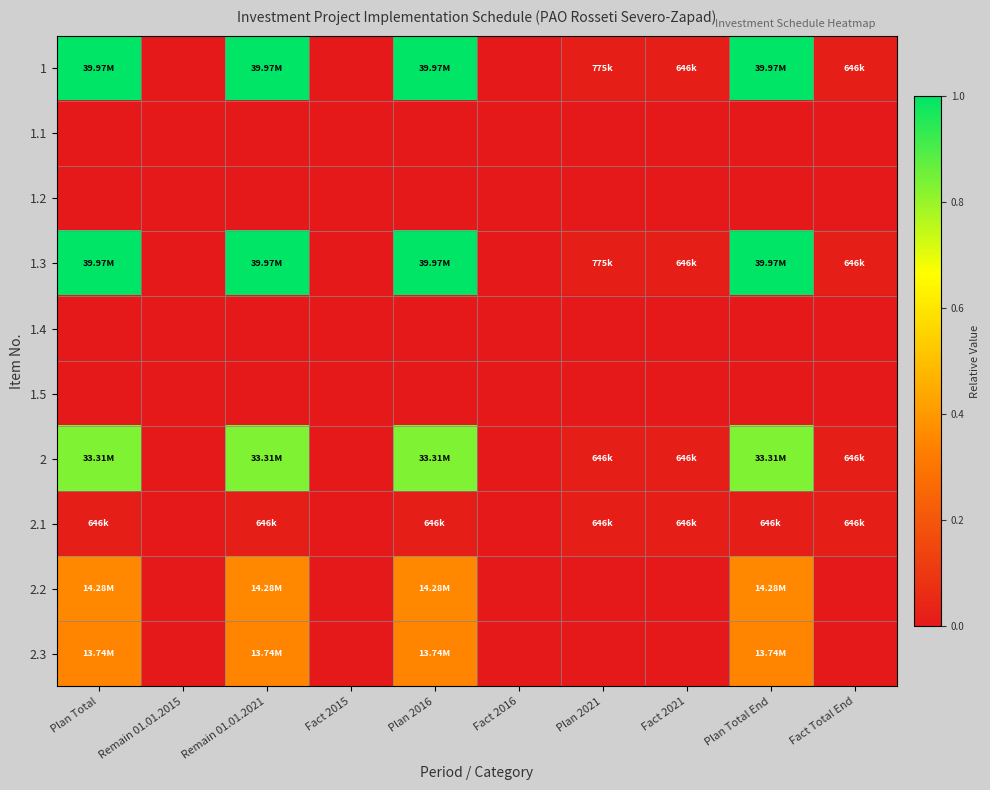

What is the total value across all series at Remain 01.01.2021?

3.6